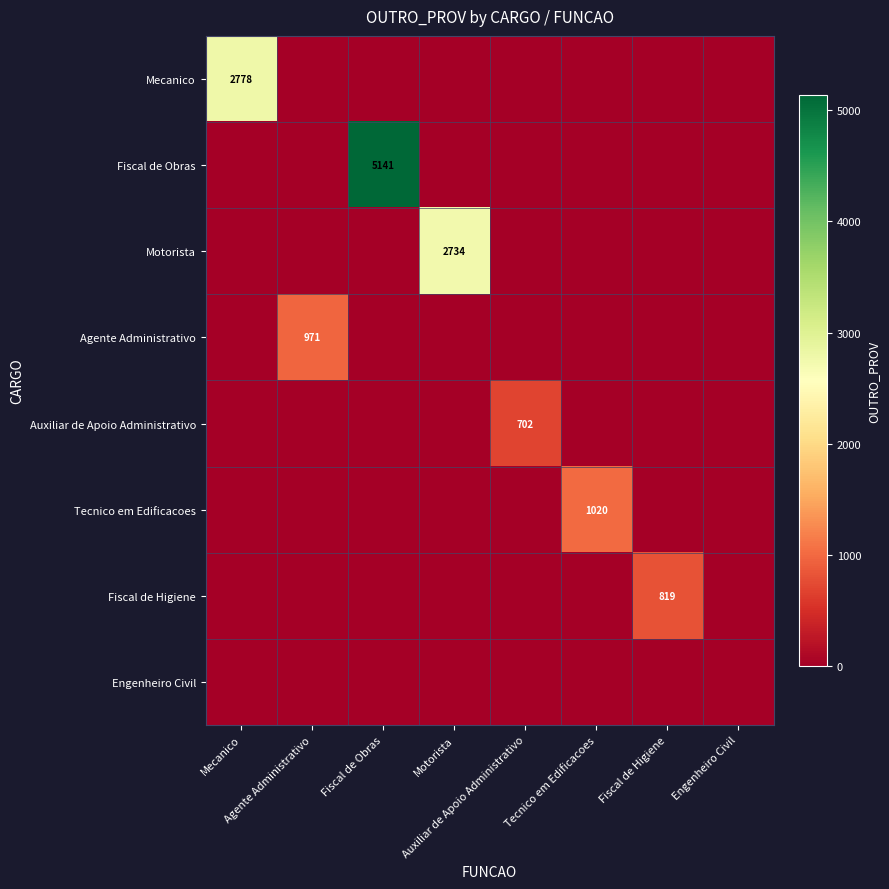

True or false: Mecanico has a value of 0.0 at Agente Administrativo.

True